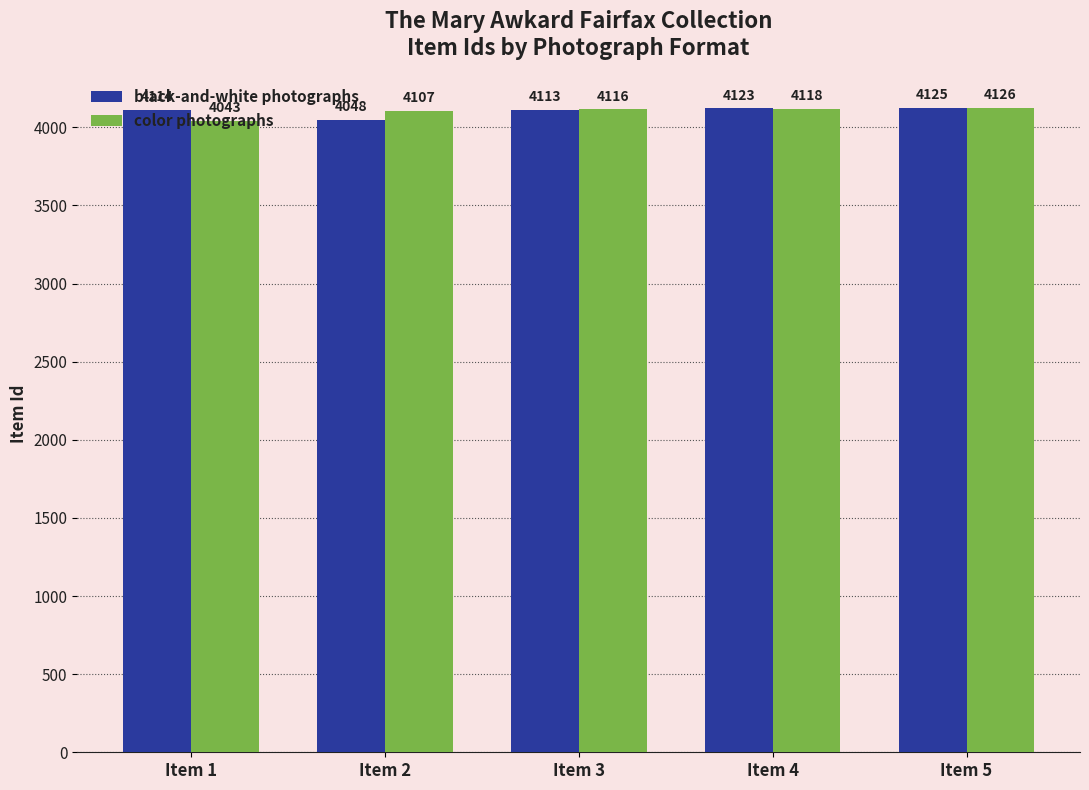

True or false: black-and-white photographs has a value of 1058 at Item 1.

False